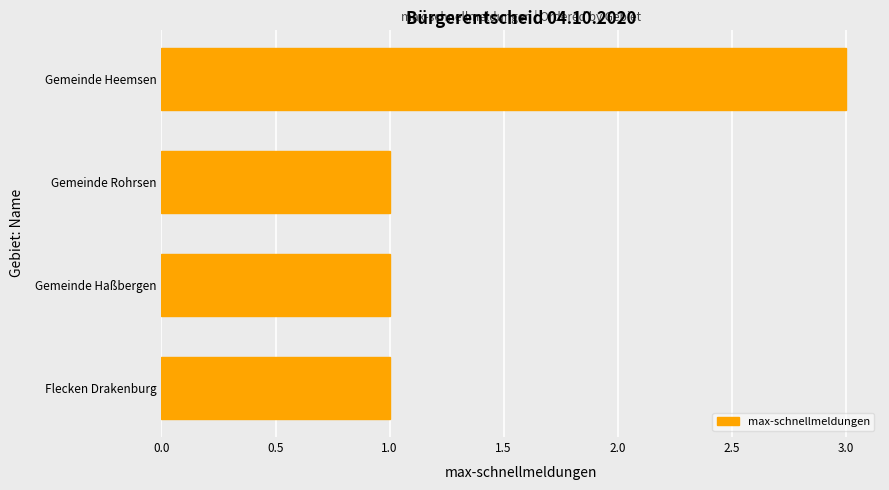

Reading bottom to top, list all the values displayed in this chart.

1	1	1	3